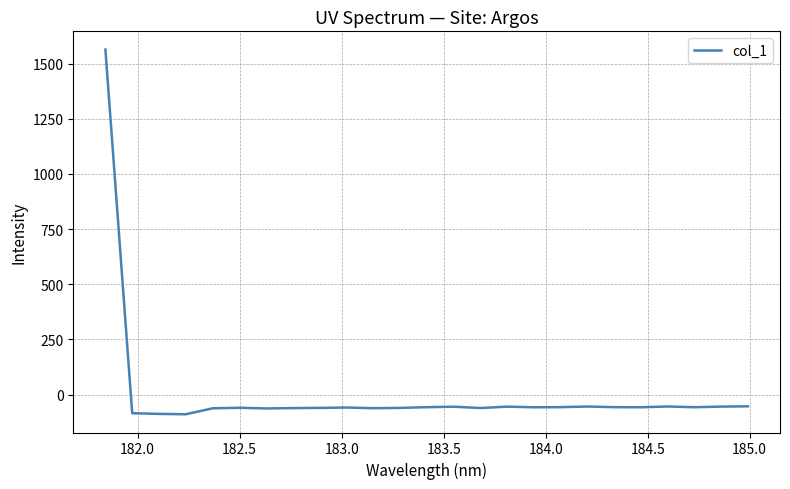

What is the greatest value displayed?

1563.4